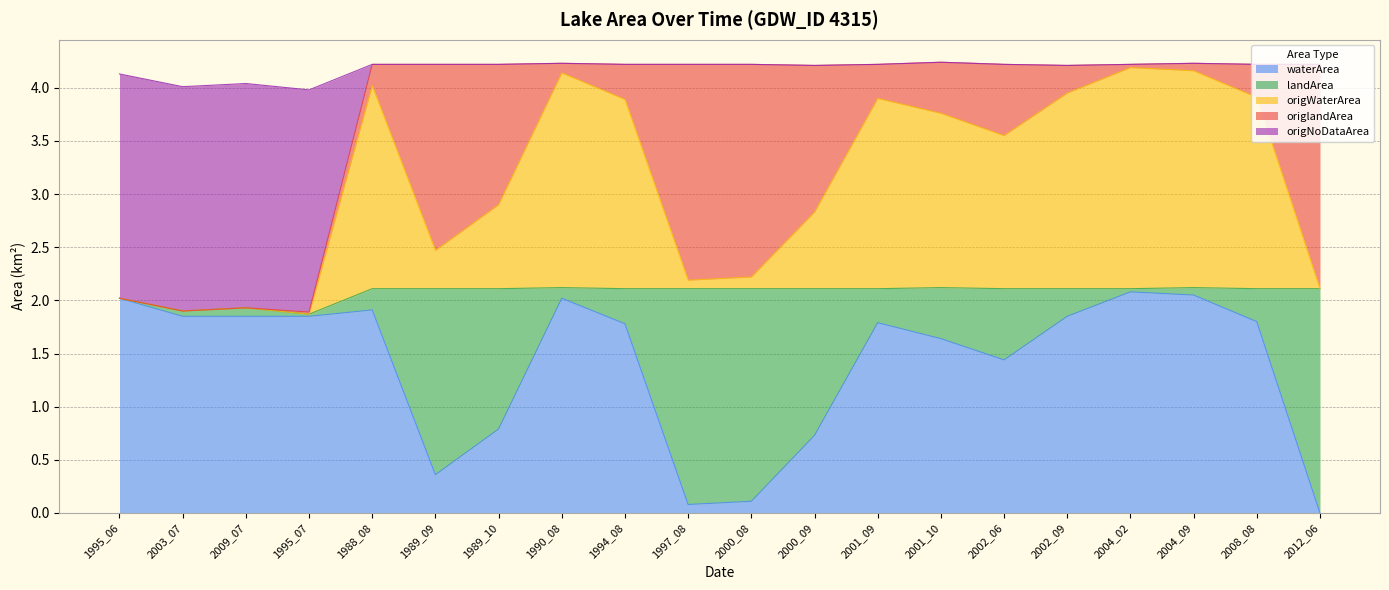

At which category is the sum across all series the highest?

2004_02